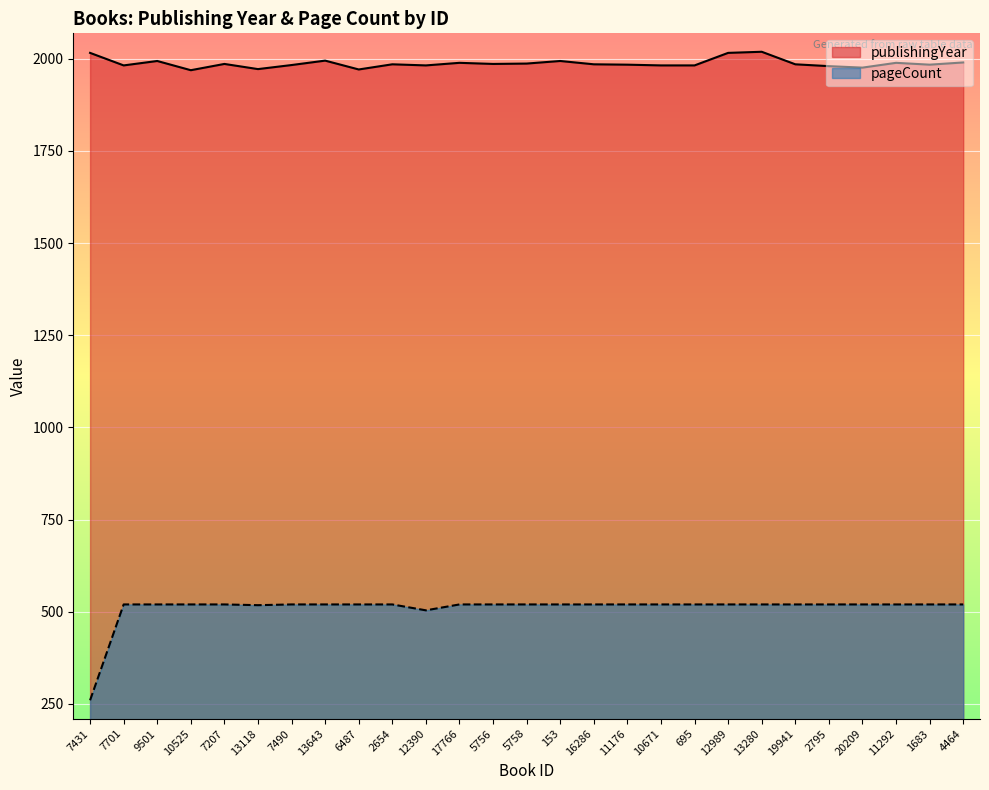

What are all the series names shown in the legend?

publishingYear, pageCount